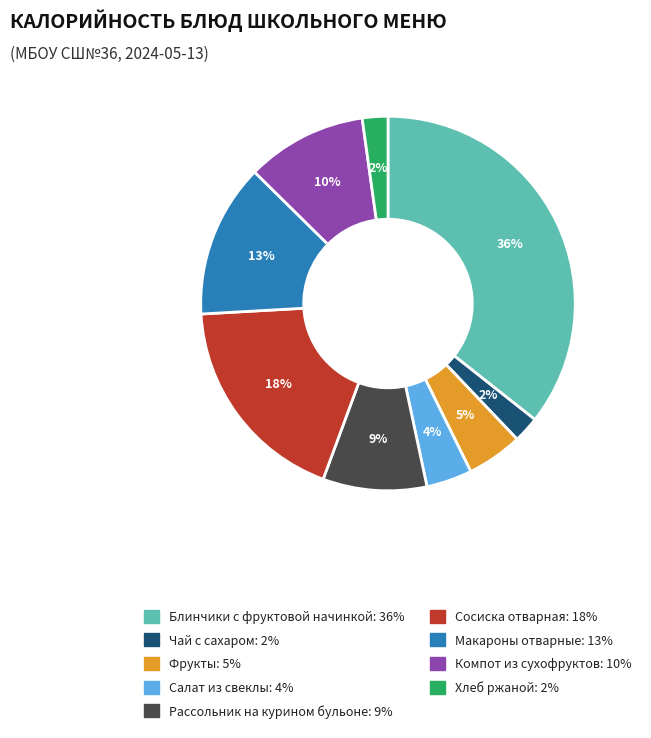

True or false: Хлеб ржаной accounts for 2% of the total.

True